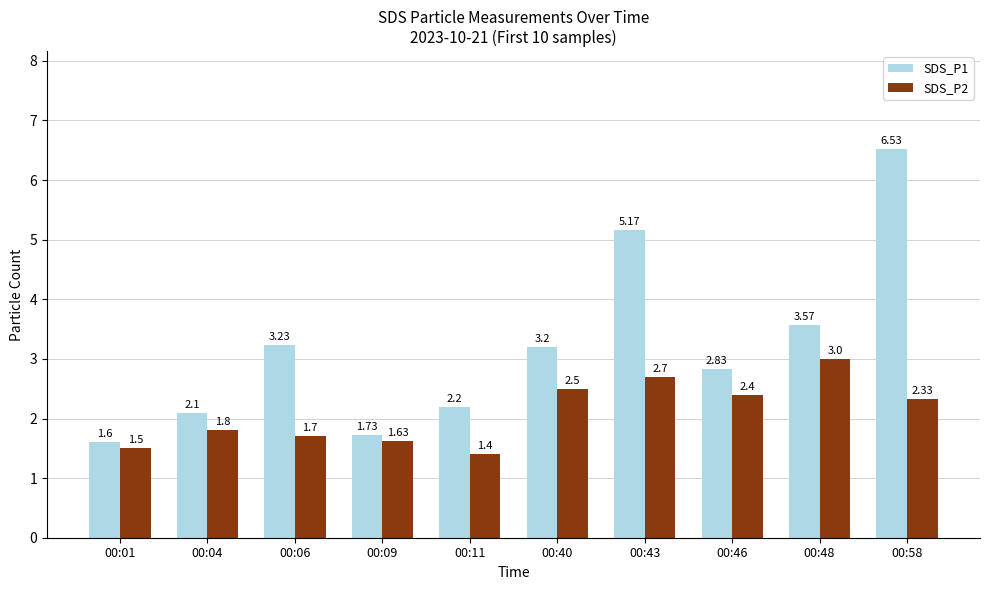

What is the difference between the highest and lowest values at 00:58?

4.2